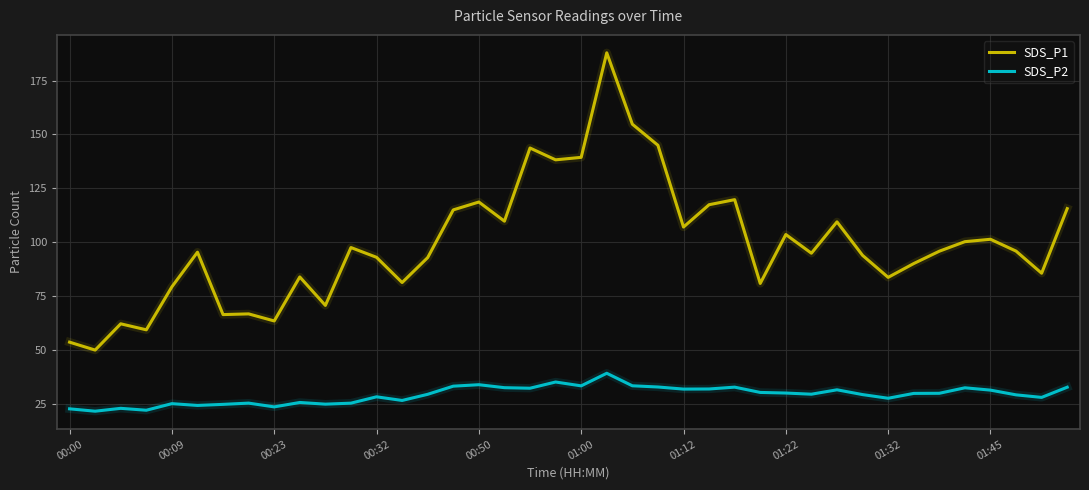

Which series has the largest total across all categories?

SDS_P1